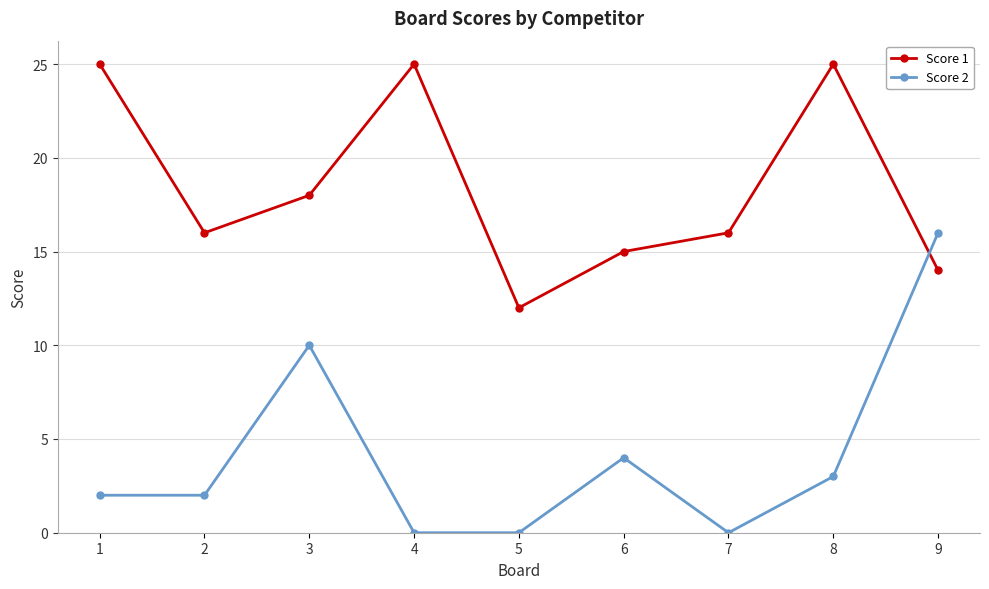

Which series has the largest range (max minus min)?

Score 2